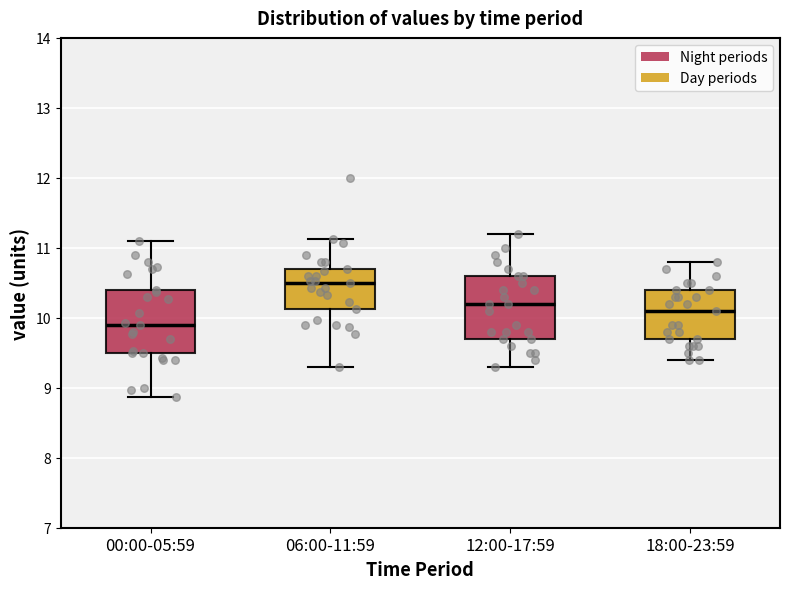

Where is the upper edge of the box for 18:00-23:59 on the y-axis? The values are not printed on the chart, so give them approximately, as read against the axis.

10.4